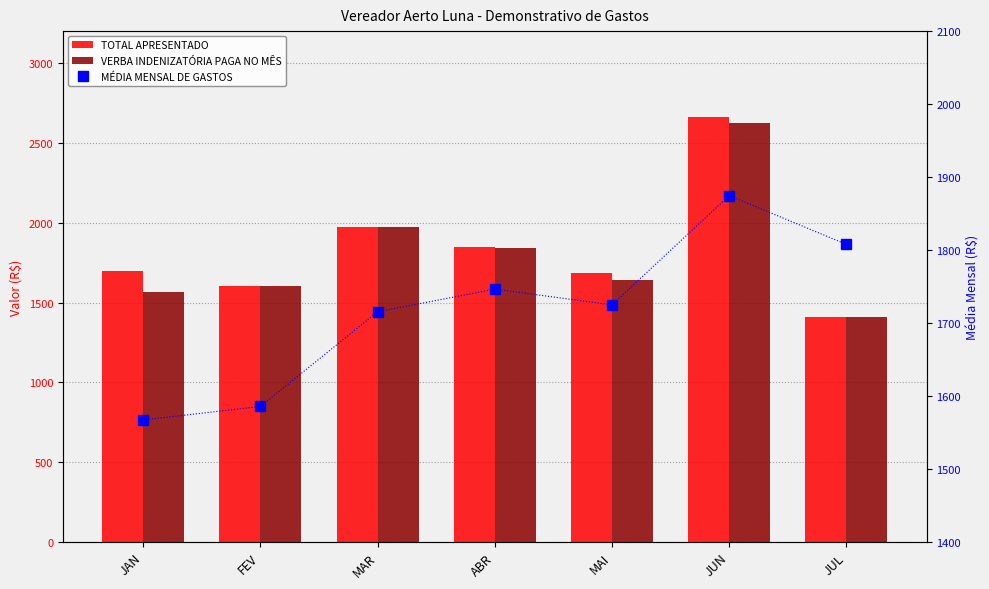

Reading left to right, list all the values displayed in this chart.

TOTAL APRESENTADO: 1695.2	1604.1	1975.0	1849.2	1685.8	2659.7	1408.9
VERBA INDENIZATÓRIA PAGA NO MÊS: 1567.2	1604.1	1975.0	1839.6	1638.3	2623.4	1406.6
MÉDIA MENSAL DE GASTOS: 1567.2	1585.7	1715.4	1746.5	1724.8	1874.6	1807.8